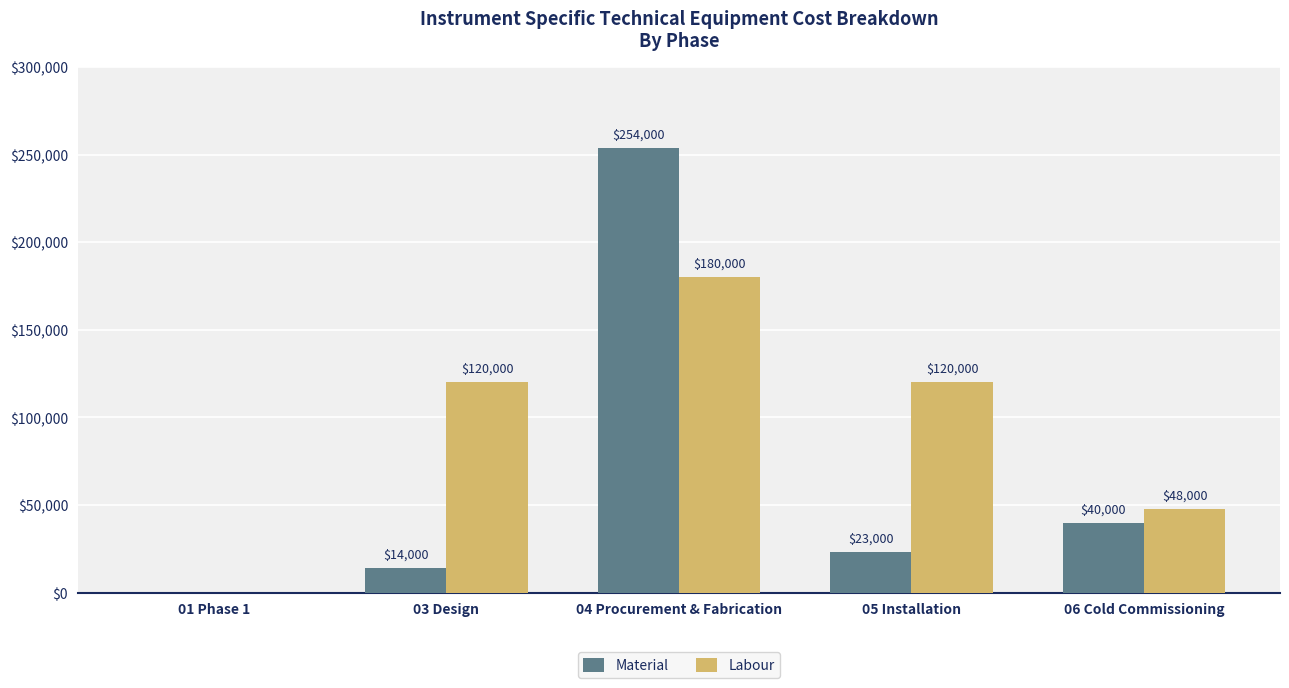

Which series changed the most between 03 Design and 05 Installation?

Material